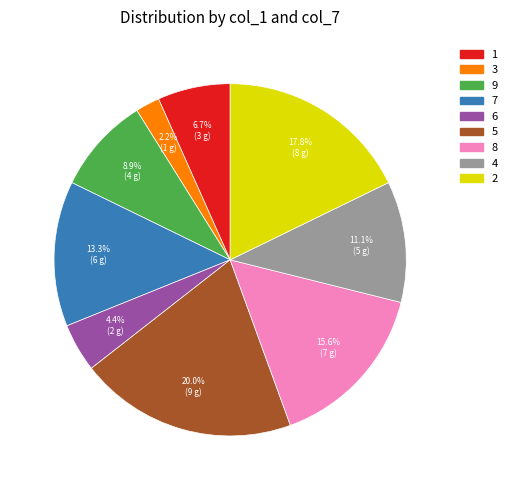

What is the smallest slice in the pie chart?

3